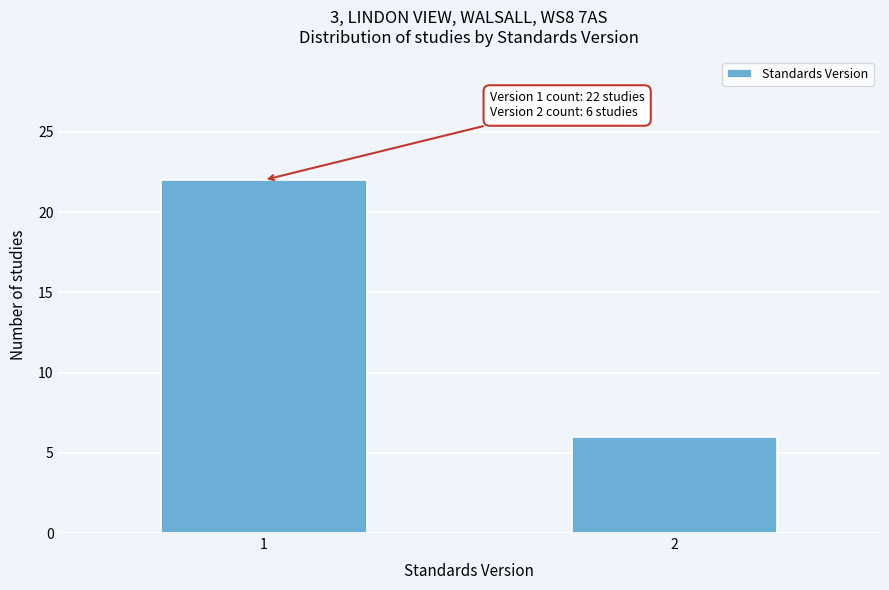

Reading left to right, what are all the values shown in this chart?

22	6